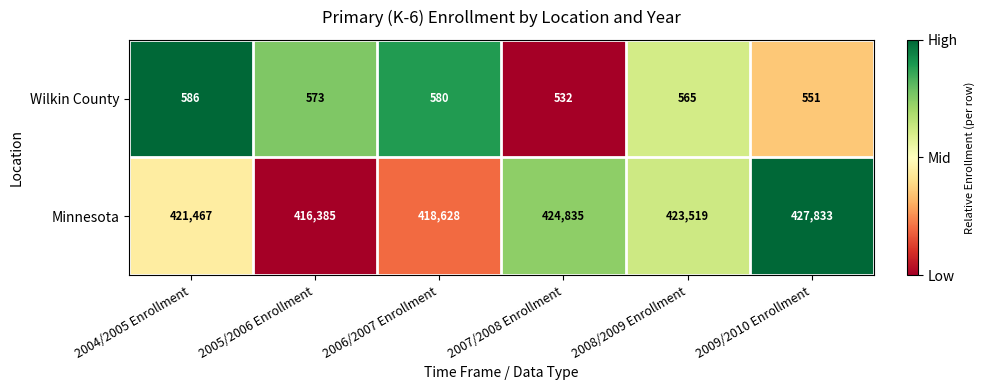

Which label corresponds to the largest value in the chart?

2009/2010 Enrollment